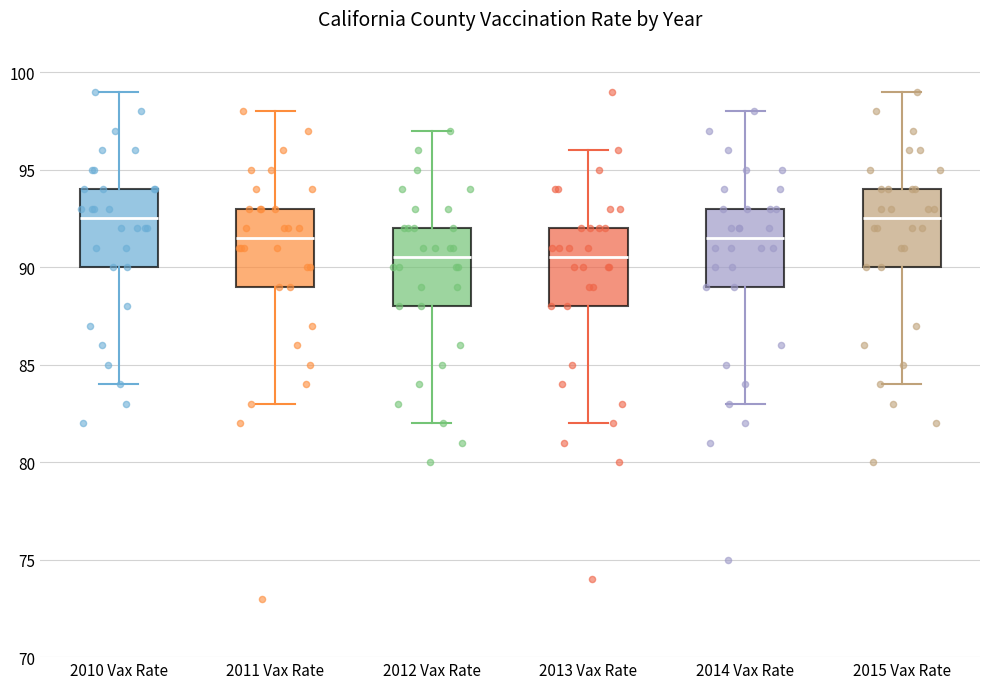

Reading left to right, transcribe this box plot: for each box, give where its median line is, the range the box spans, and where its two whiskers end, as read against the y-axis. The values are not printed on the chart, so give them approximately, as read against the axis.

2010 Vax Rate: median 92.5, box 90.0 to 94.0, whiskers 84.0 to 99.0
2011 Vax Rate: median 91.5, box 89.0 to 93.0, whiskers 83.0 to 98.0
2012 Vax Rate: median 90.5, box 88.0 to 92.0, whiskers 82.0 to 97.0
2013 Vax Rate: median 90.5, box 88.0 to 92.0, whiskers 82.0 to 96.0
2014 Vax Rate: median 91.5, box 89.0 to 93.0, whiskers 83.0 to 98.0
2015 Vax Rate: median 92.5, box 90.0 to 94.0, whiskers 84.0 to 99.0